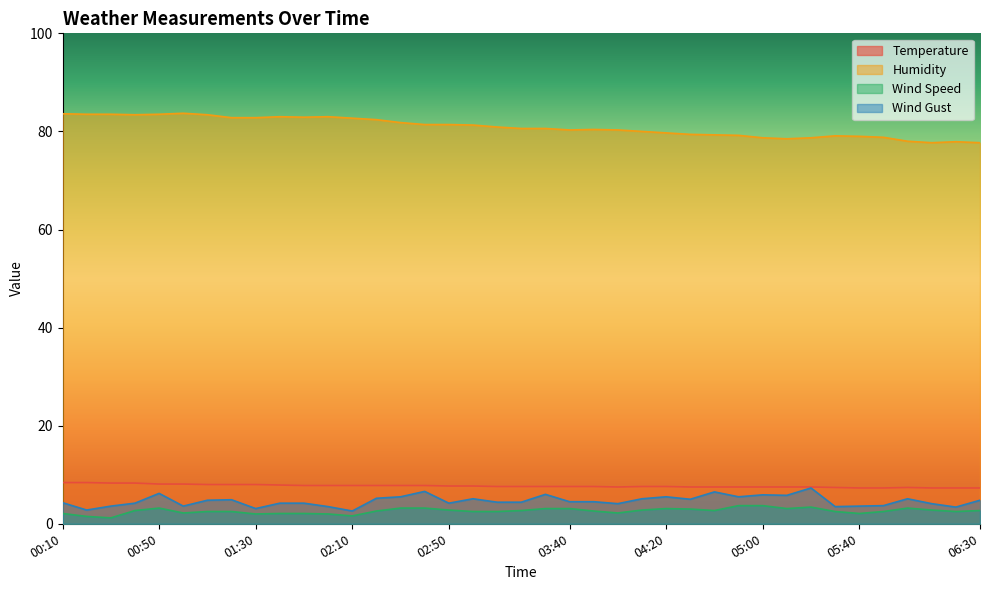

Where is Temperature nearest to the value 7?

05:40